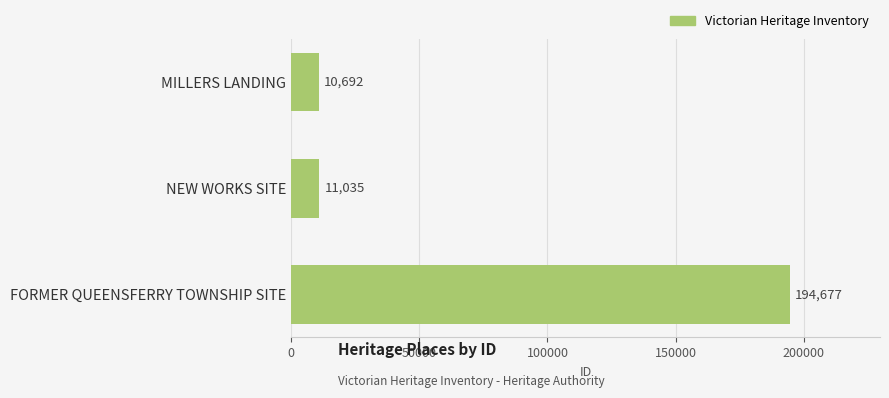

What is the ratio of the value at NEW WORKS SITE to the value at MILLERS LANDING?

1.0